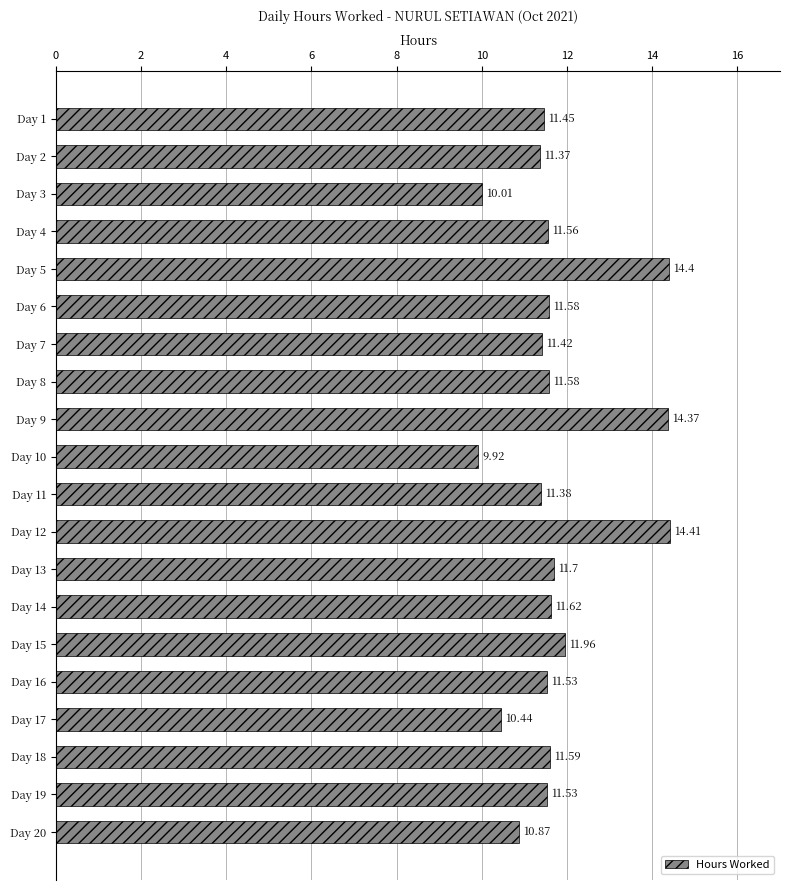

What is the difference between the second highest and minimum values?

4.5